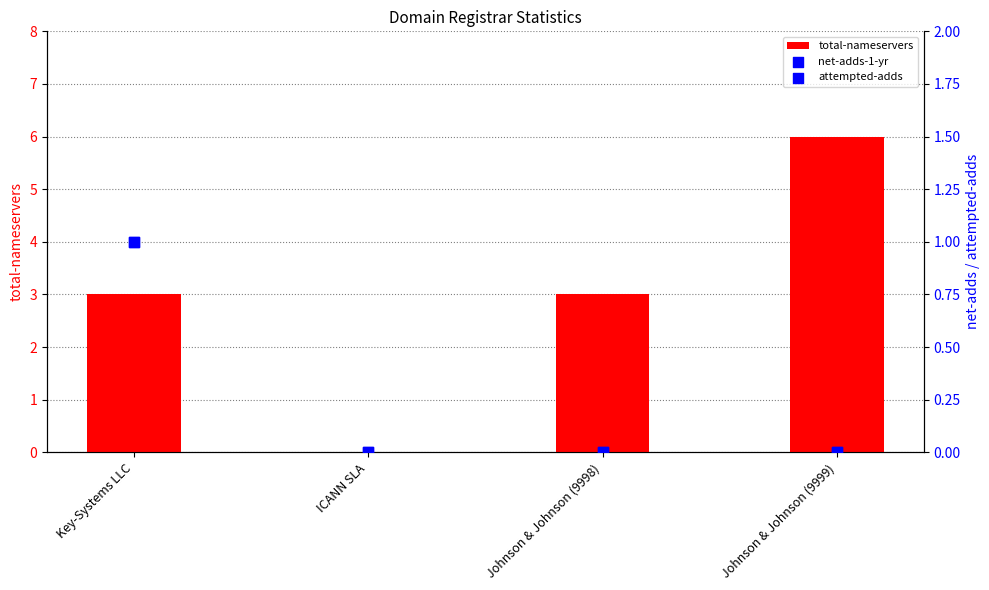

What are all the series names shown in the legend?

total-nameservers, net-adds-1-yr, attempted-adds